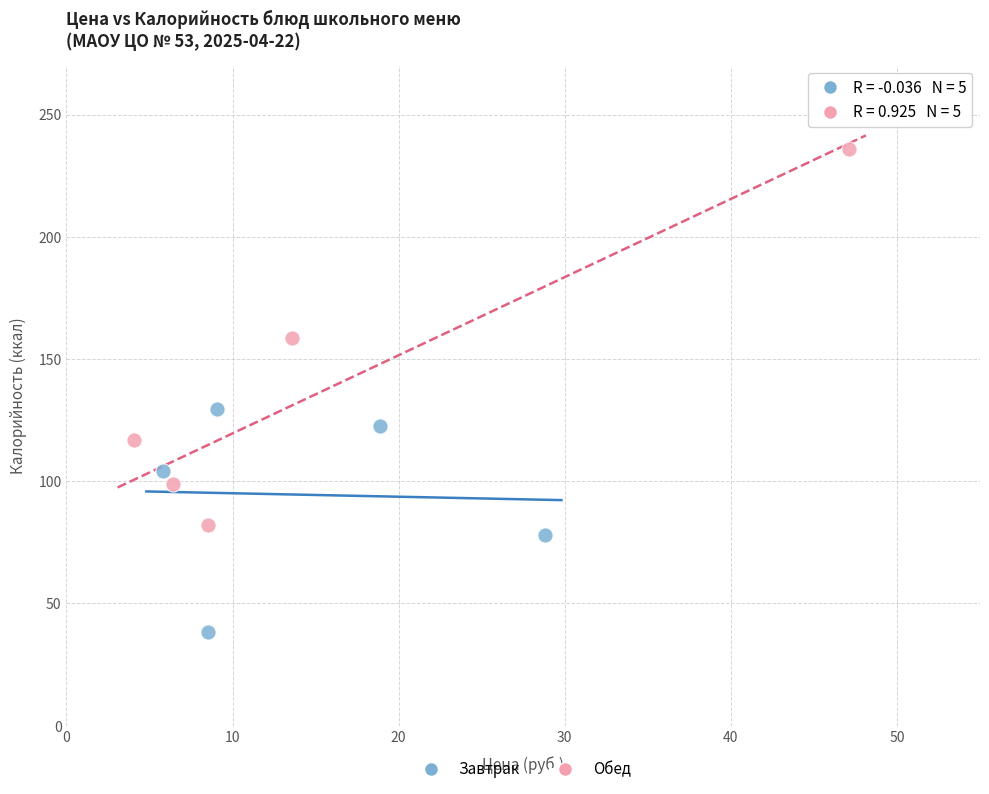

Which series contains the highest Y value?

Обед